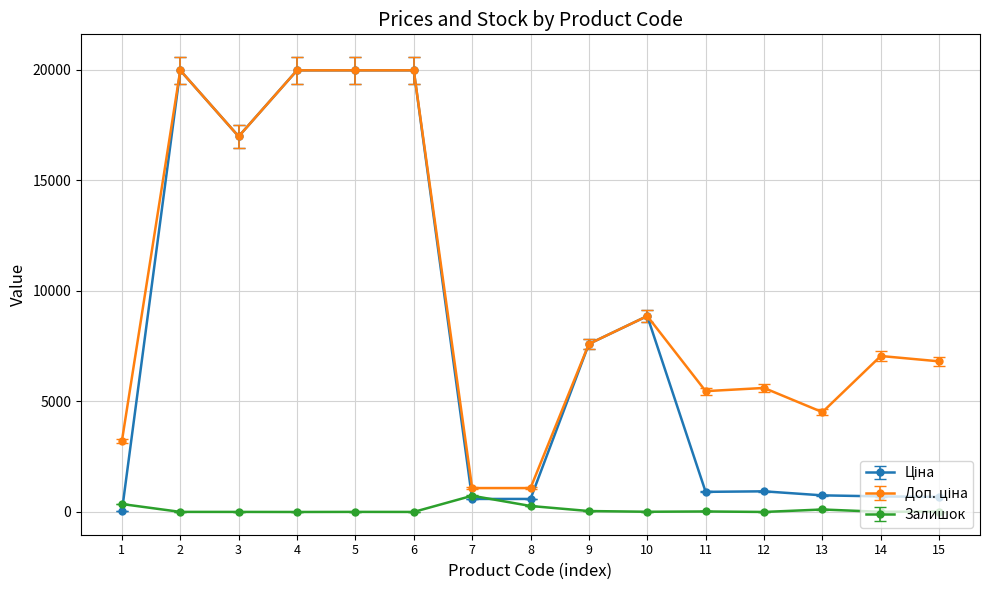

What is the greatest value displayed?

19964.2